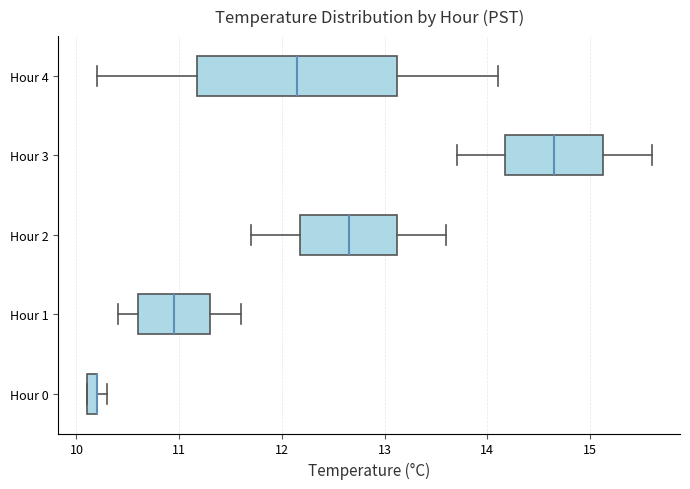

Comparing the boxes themselves (not the whiskers), which one is the widest?

Hour 4